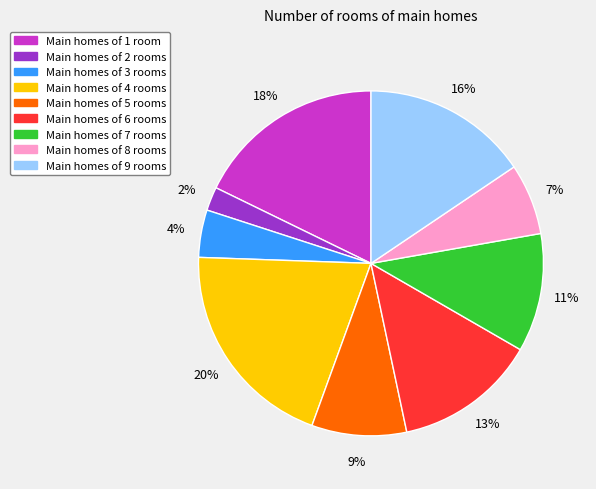

Is there a majority slice in this chart?

No